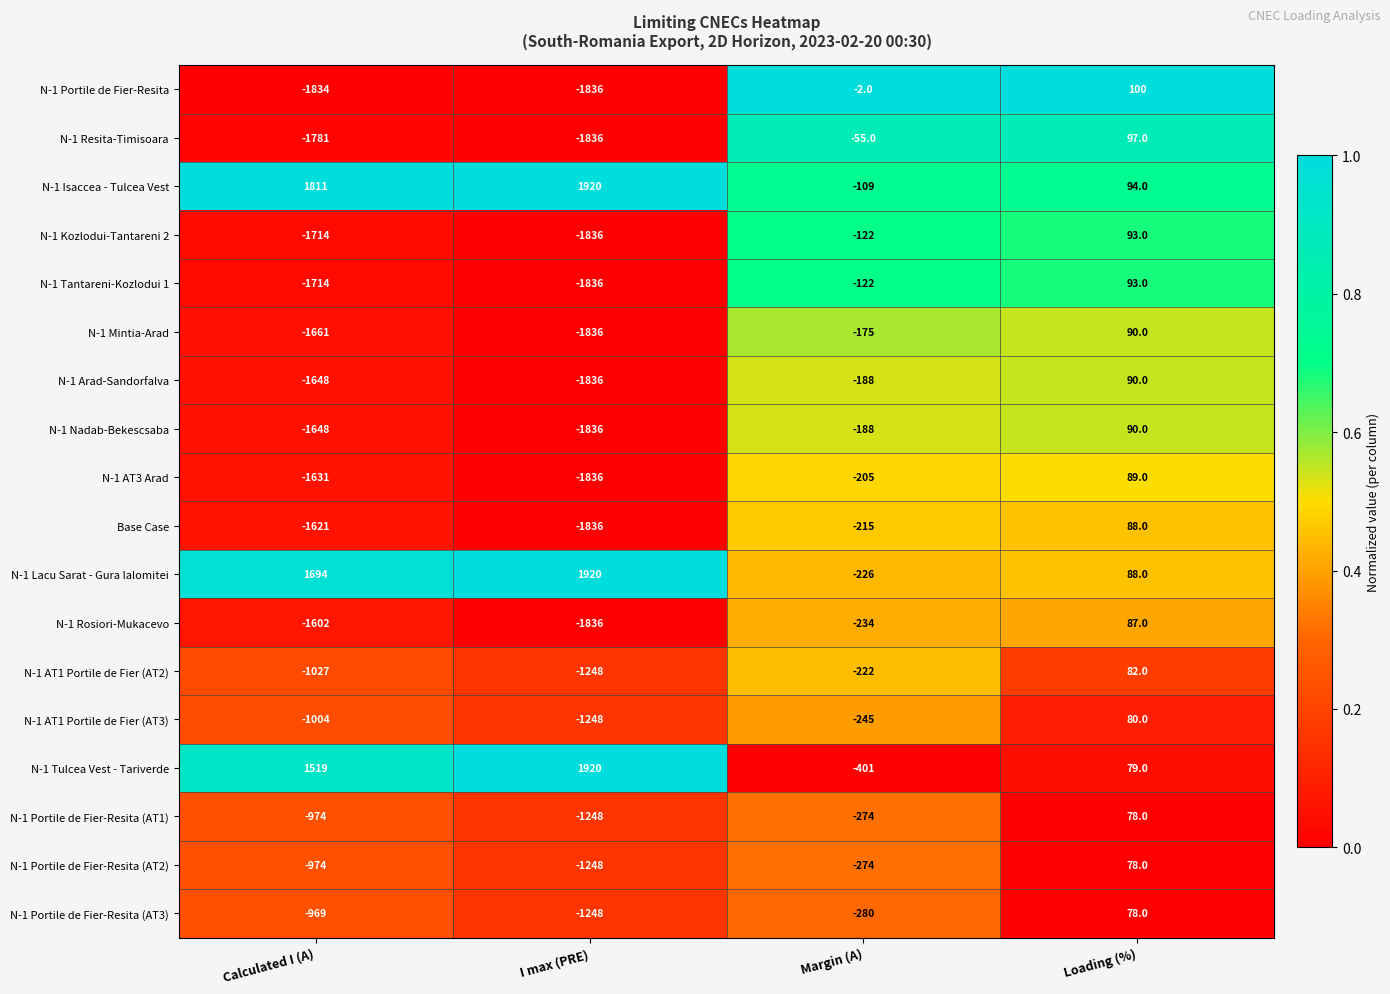

Which series has the largest range (max minus min)?

N-1 Tulcea Vest - Tariverde